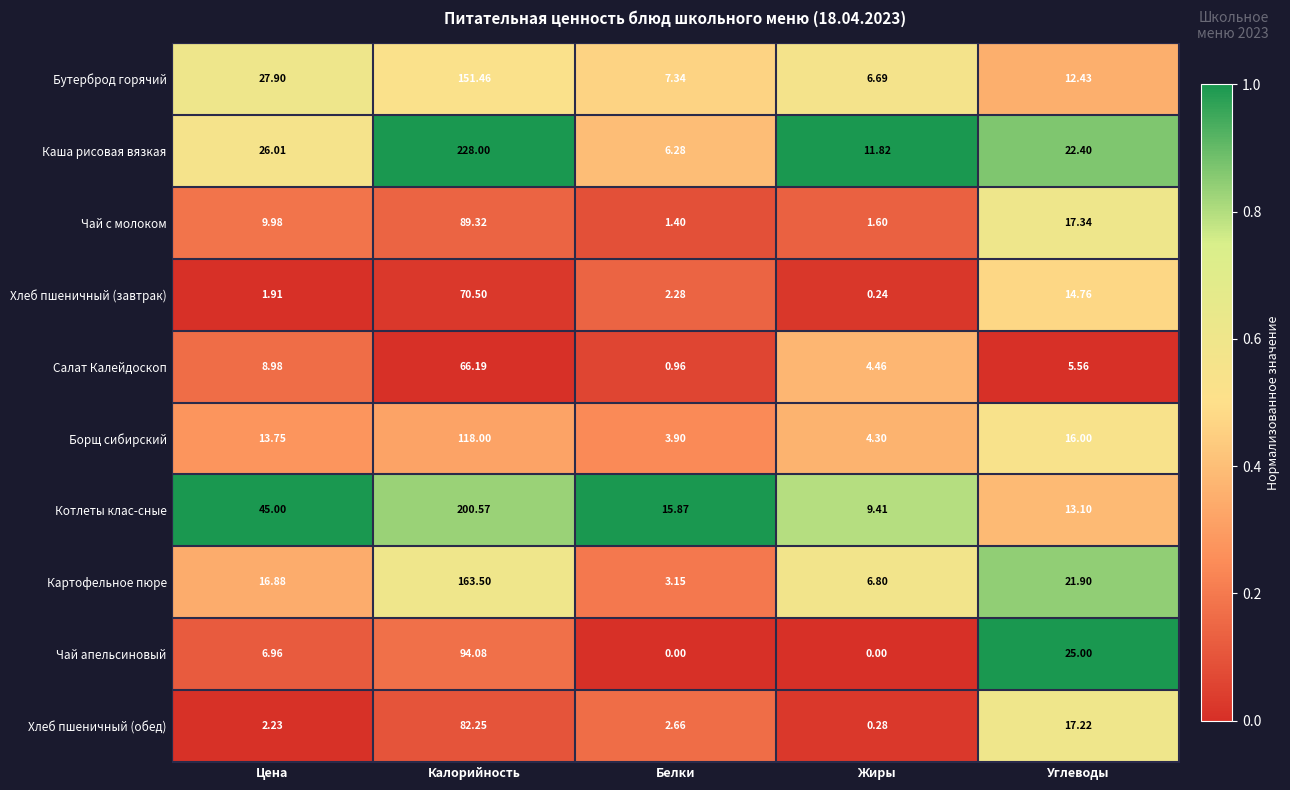

Between Цена and Жиры, which series saw the biggest shift?

Котлеты клас-сные